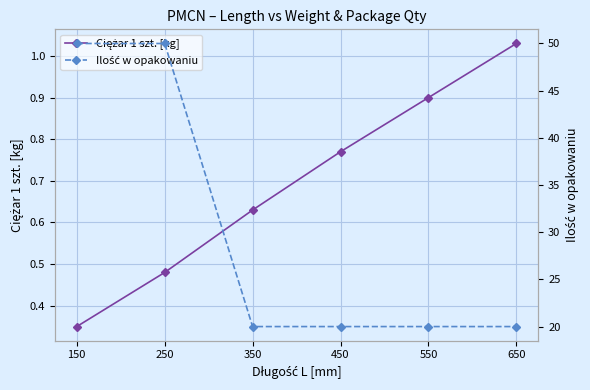

True or false: Ilość w opakowaniu has more than 2 points higher than both neighbors.

False